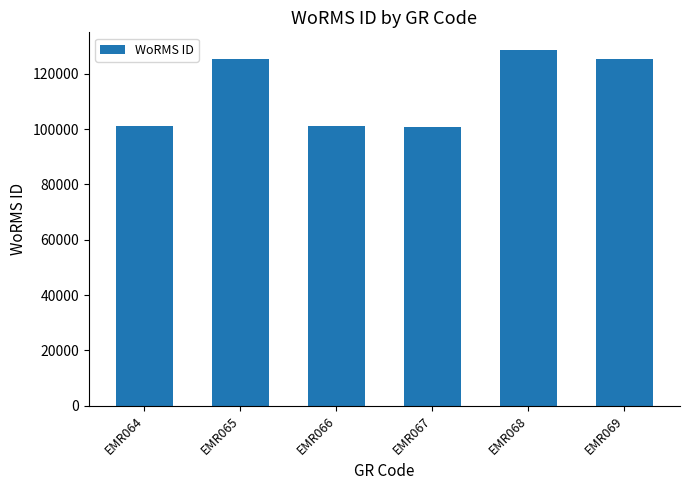

How many values are below 125333?

3